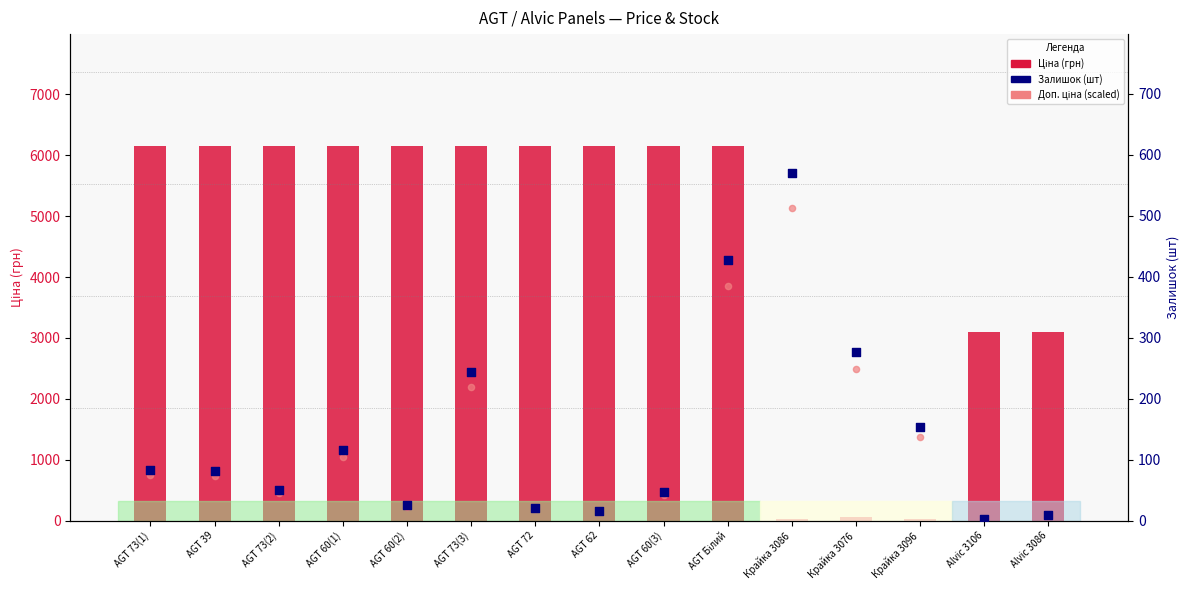

At which category is the sum across all series the highest?

AGT Білий